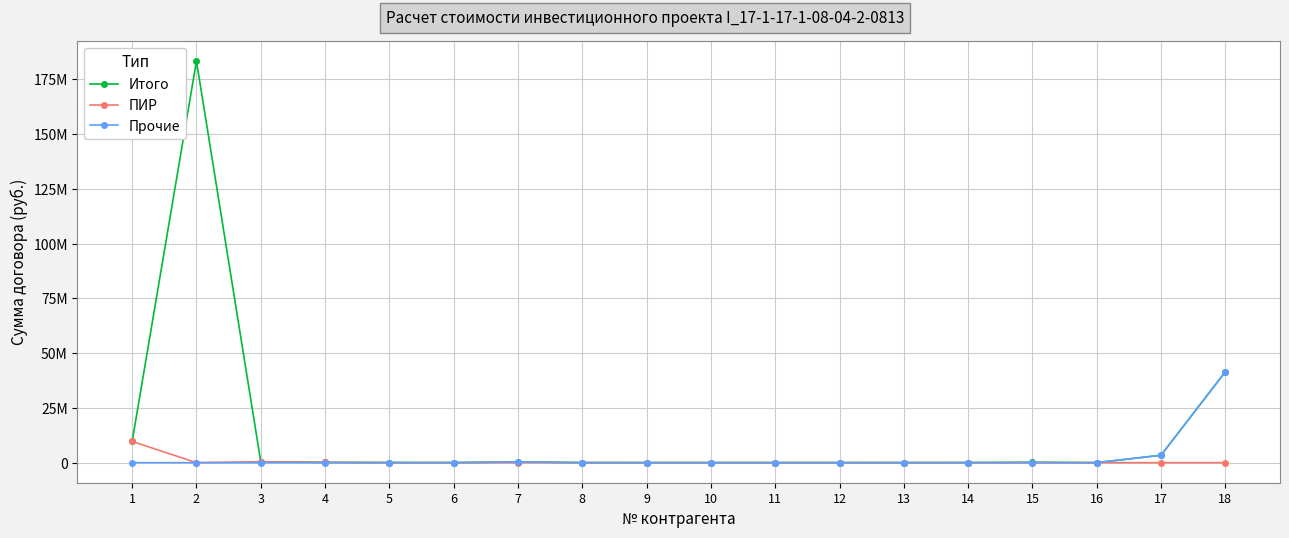

At how many categories does at least one series exceed 9973403?

2